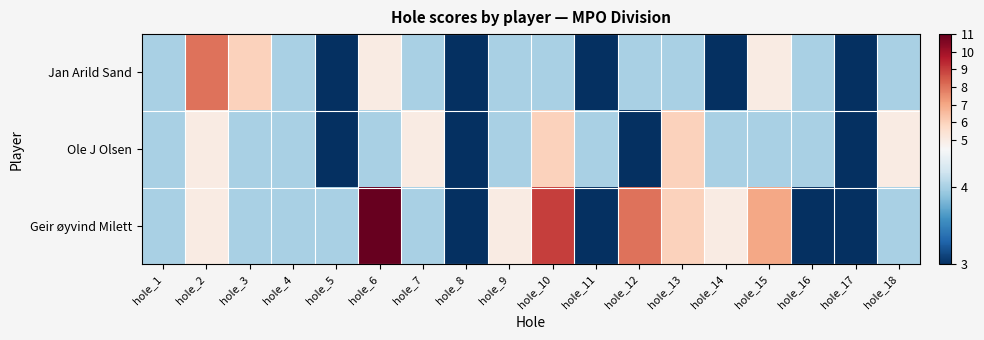

Which series has the largest total across all categories?

Geir øyvind Milett